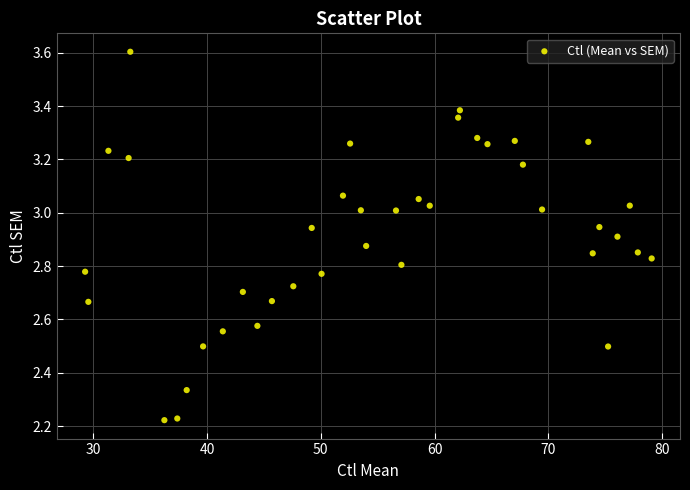

What is the range of X values (max minus min)?

49.8